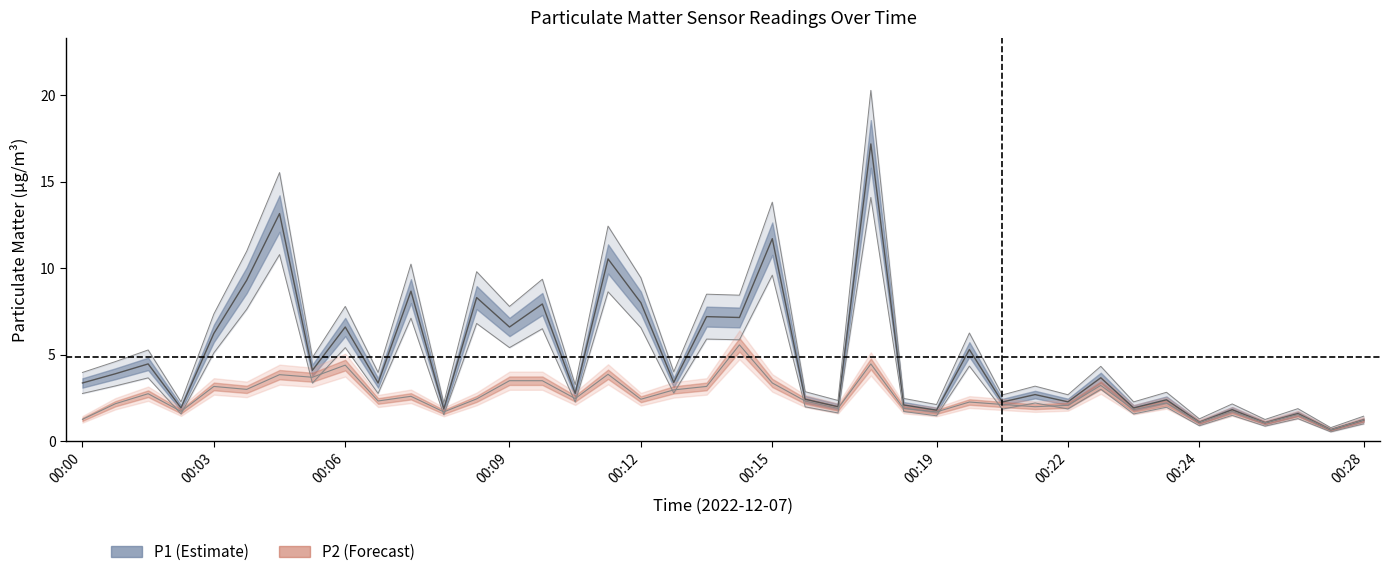

True or false: P1 has a value of 7.3 at 00:15.

False